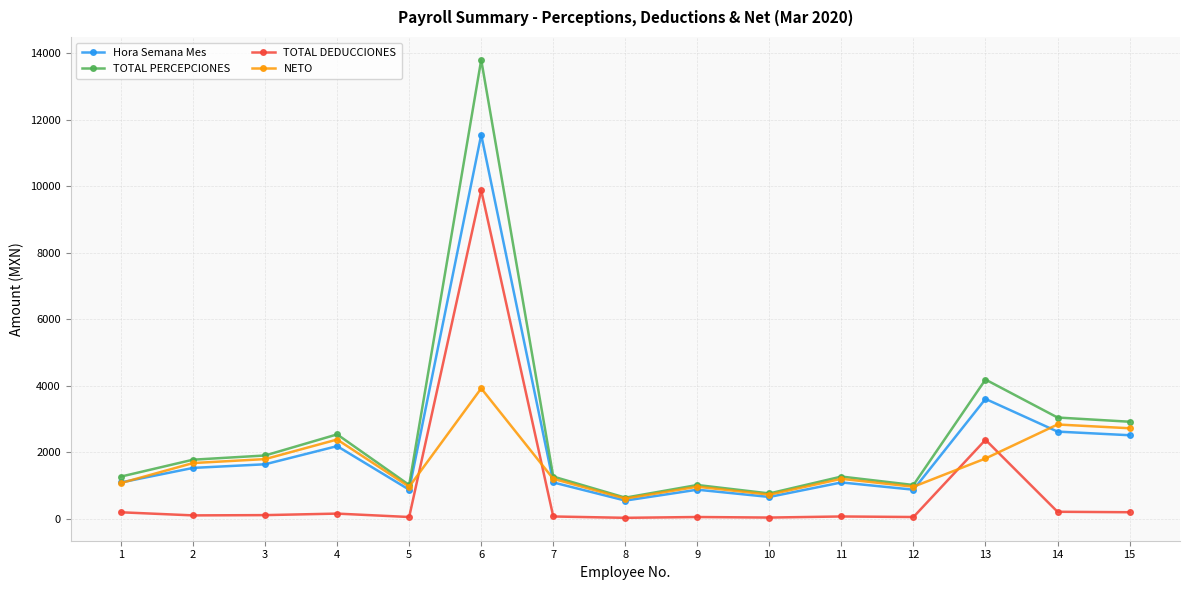

What is the sum of all Hora Semana Mes values?

32716.8